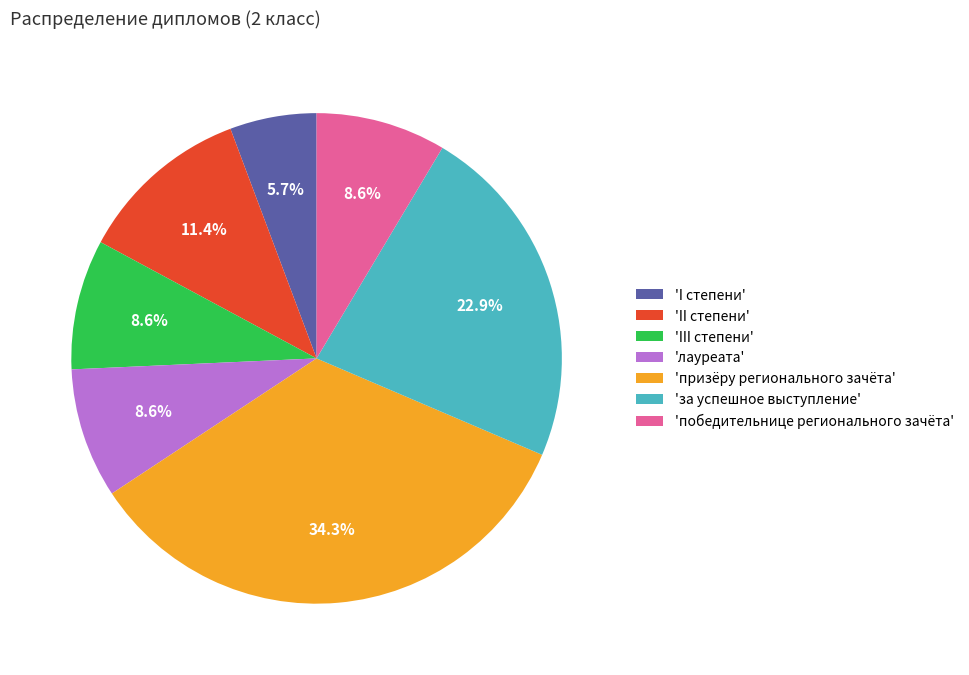

Approximately how many times larger is the value at 'победительнице регионального зачёта' compared to 'лауреата'?

1.0